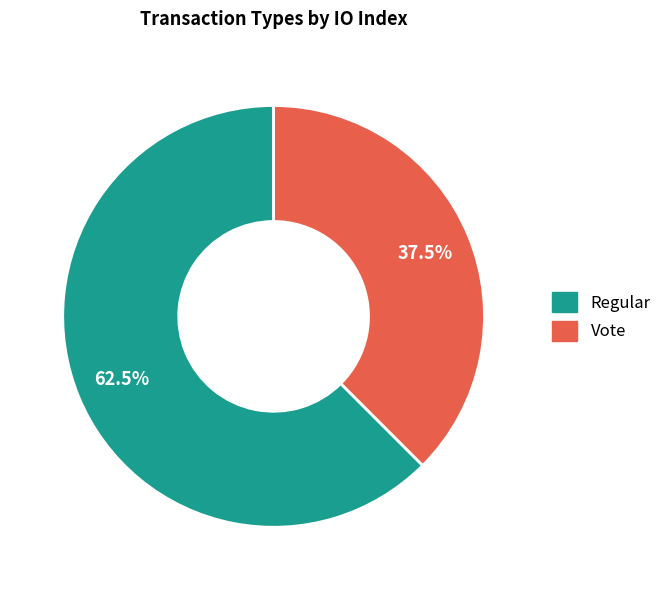

Which slice is the largest?

Regular